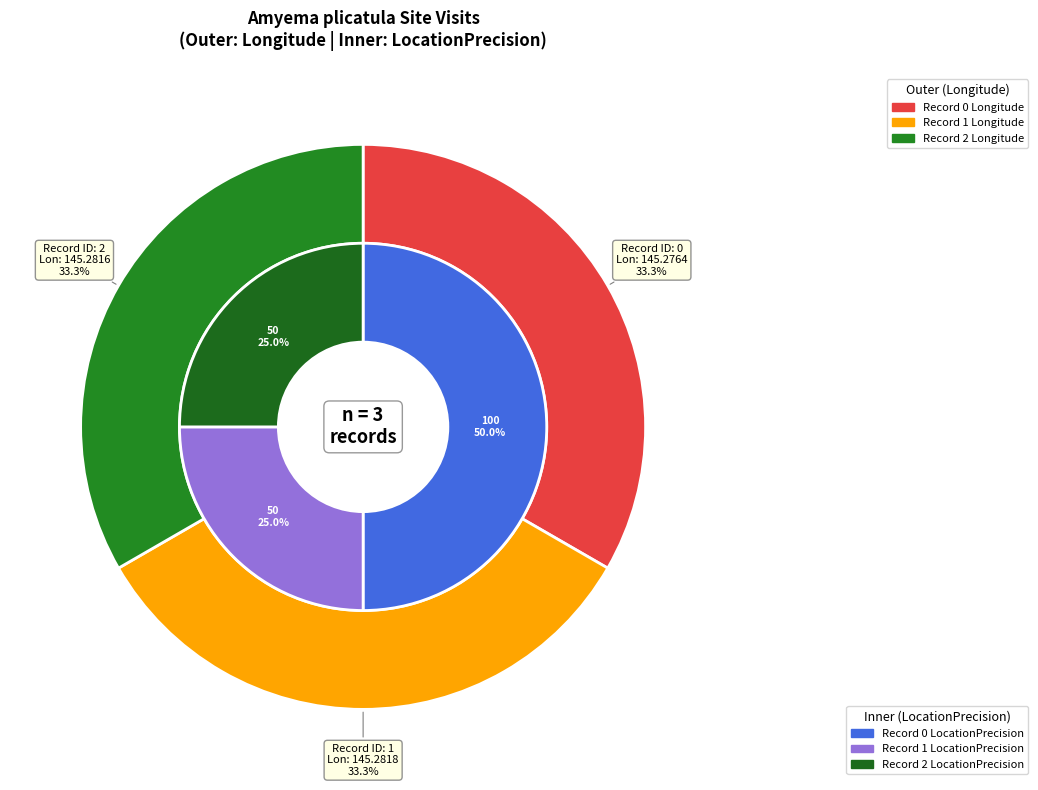

Count the number of slices in the pie.

3